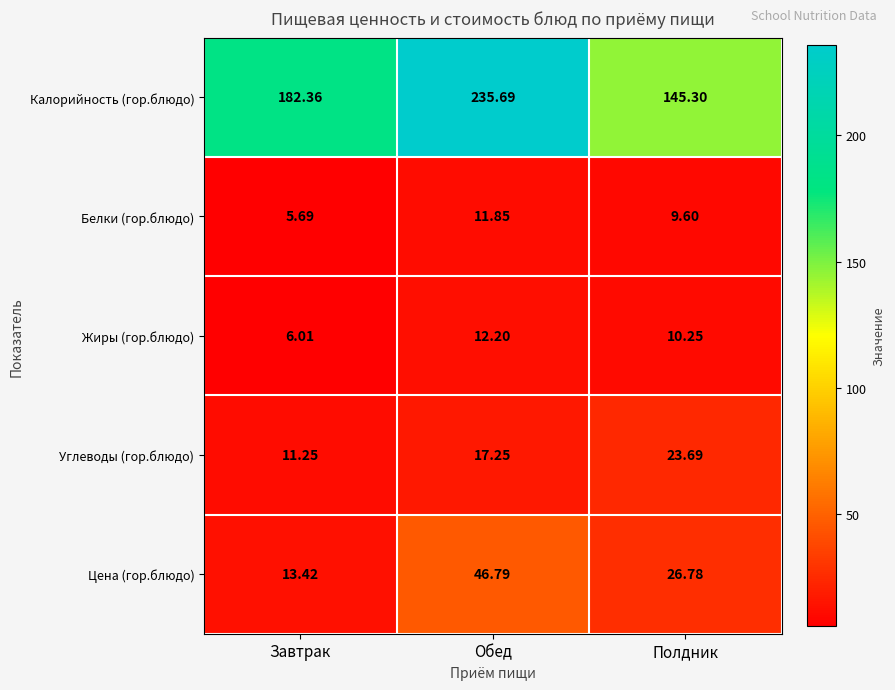

Where does the Белки (гор.блюдо) series first go above 9?

Обед